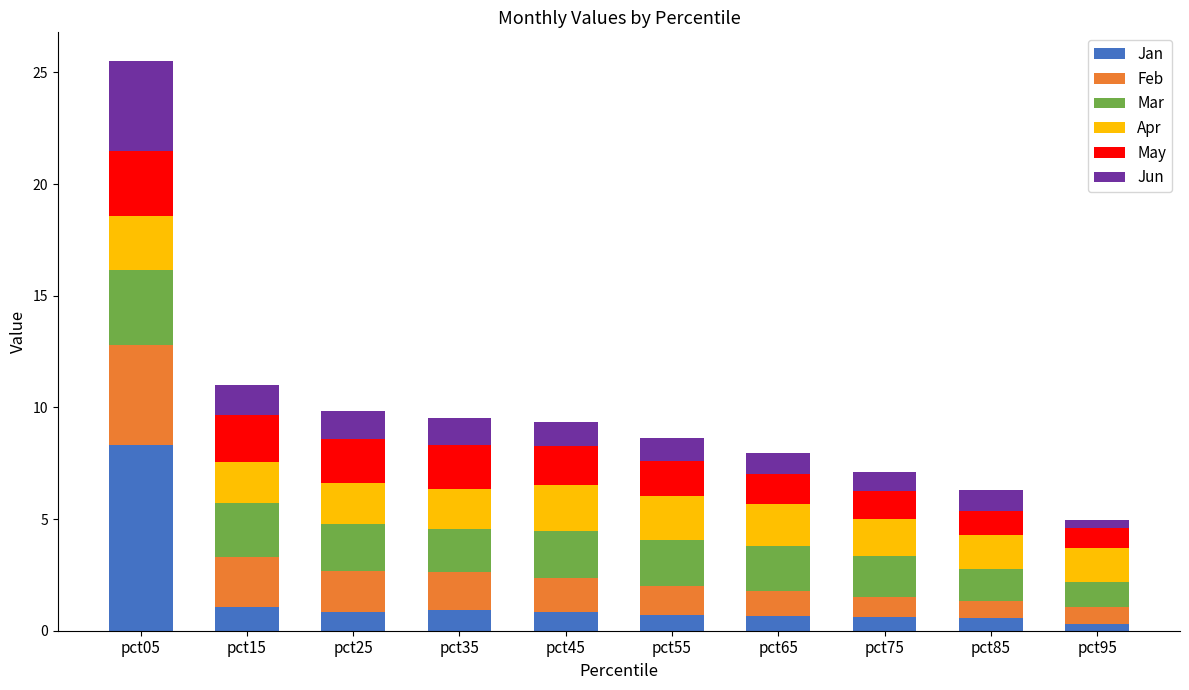

Which category has the highest value in the Jan series?

pct05